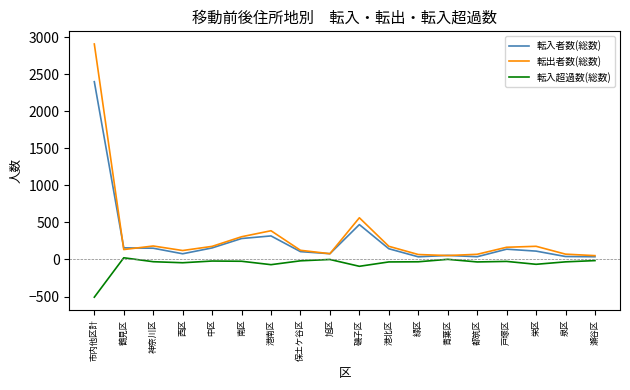

At which category is the sum across all series the highest?

市内他区計